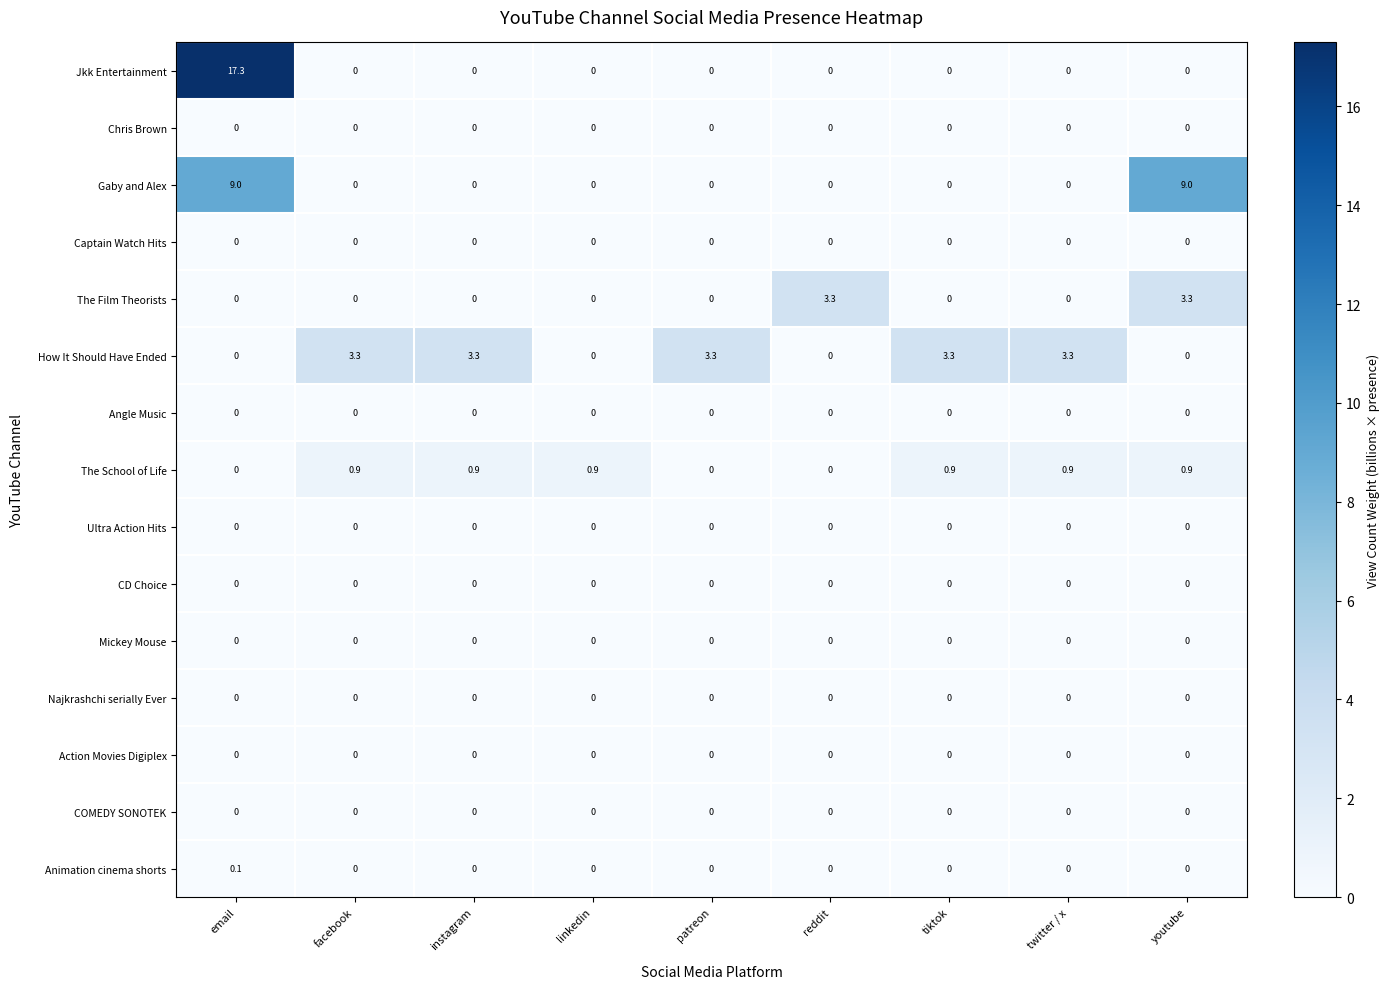

Is it true that How It Should Have Ended equals 3.3 at patreon?

True